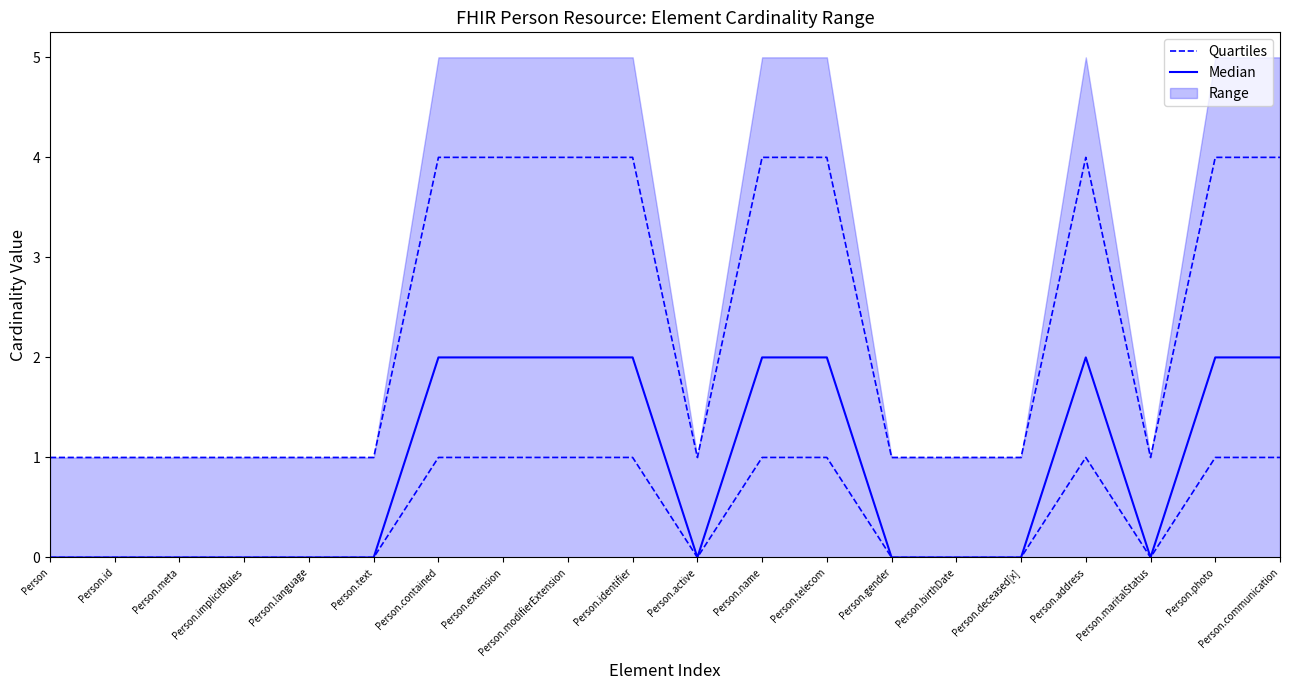

How many data points in Median are above 0?

9